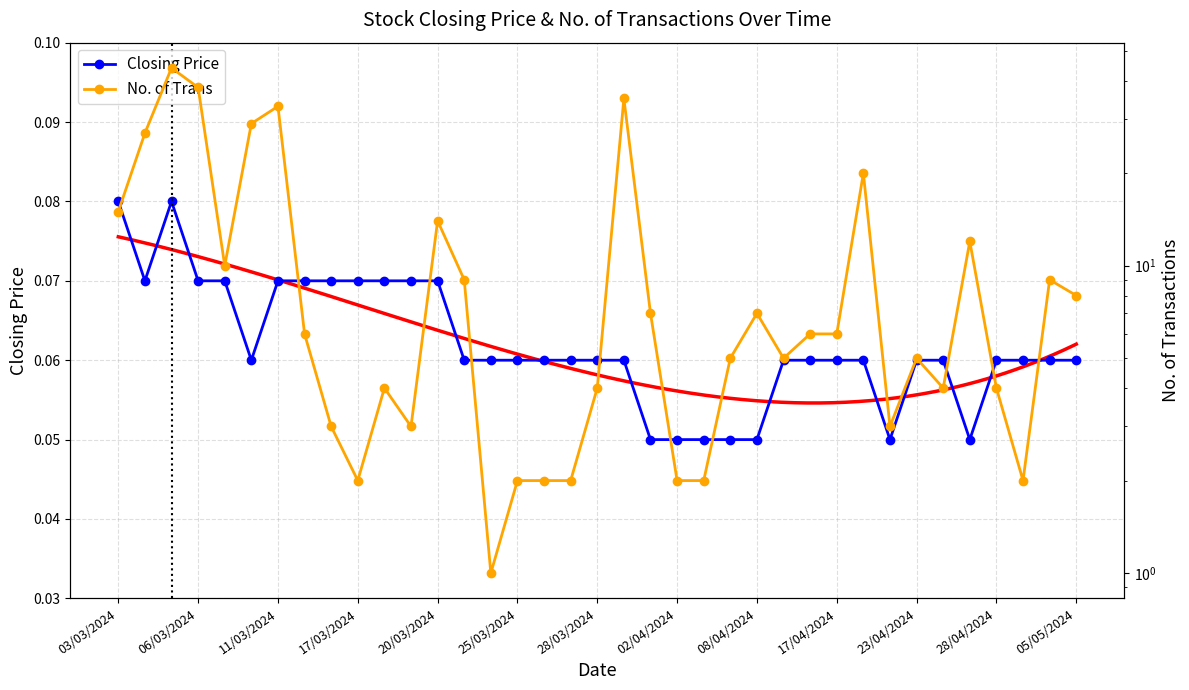

What is the greatest value displayed?

44.0